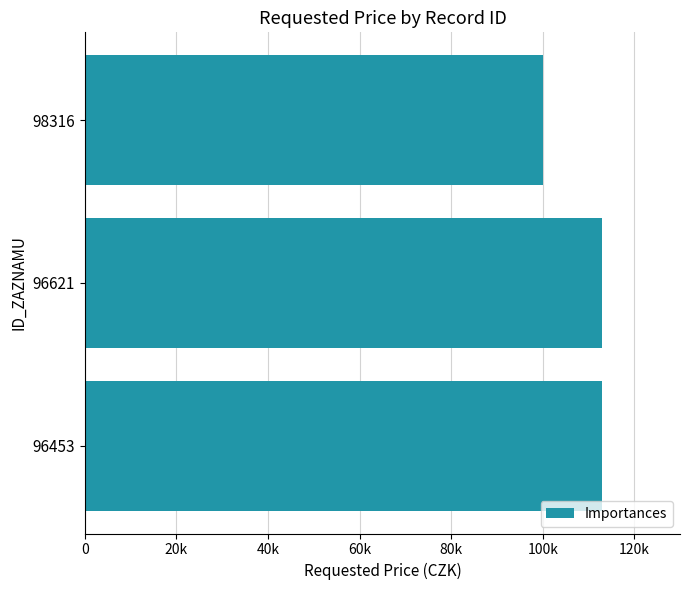

What is the maximum value shown in the chart?

113000